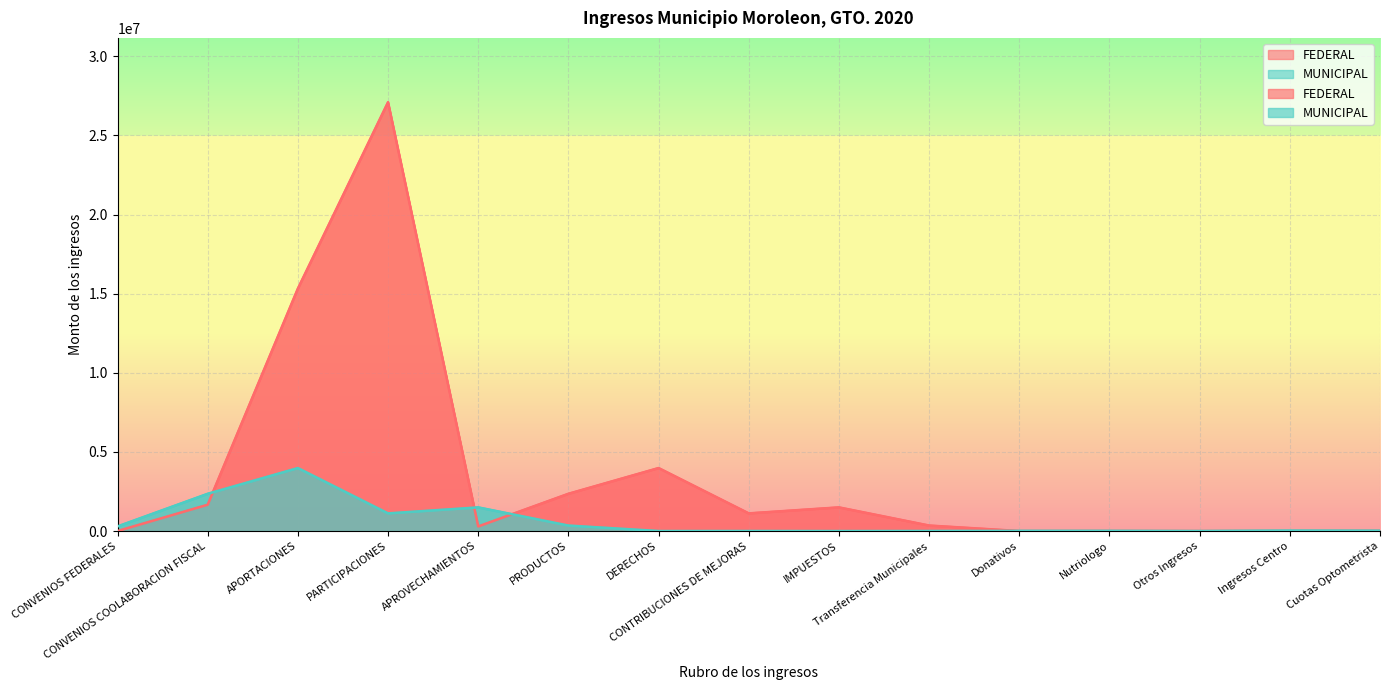

What position from the left is DERECHOS?

7